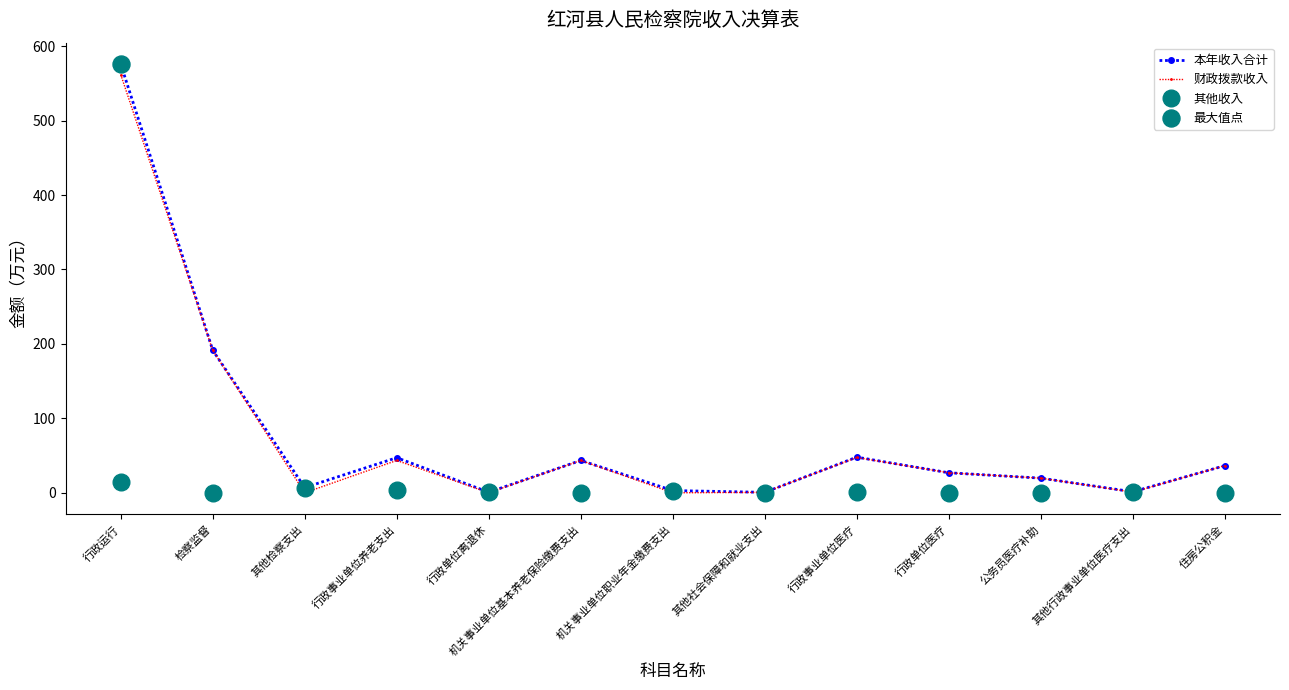

At how many categories does at least one series exceed 281?

1